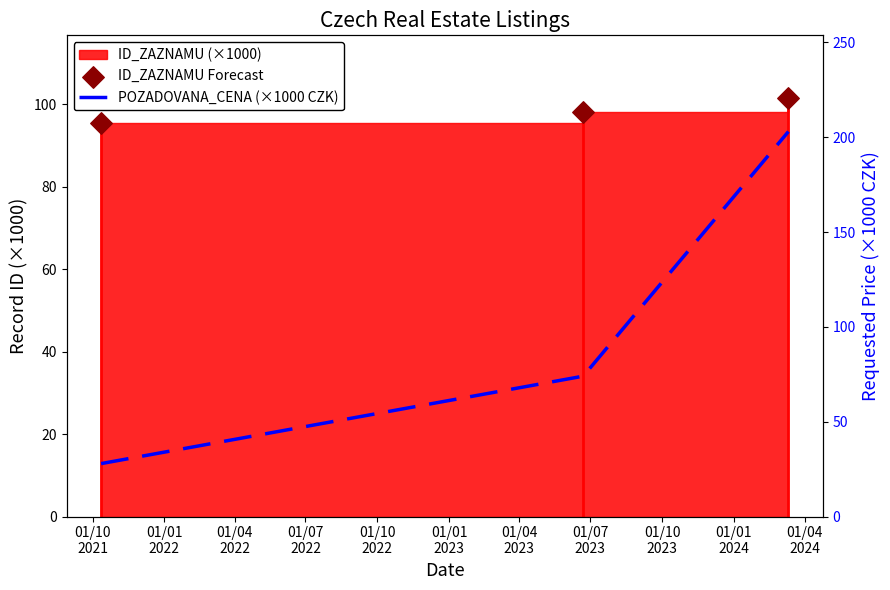

Which series has the largest Y range (max minus min)?

POZADOVANA_CENA (×1000 CZK)